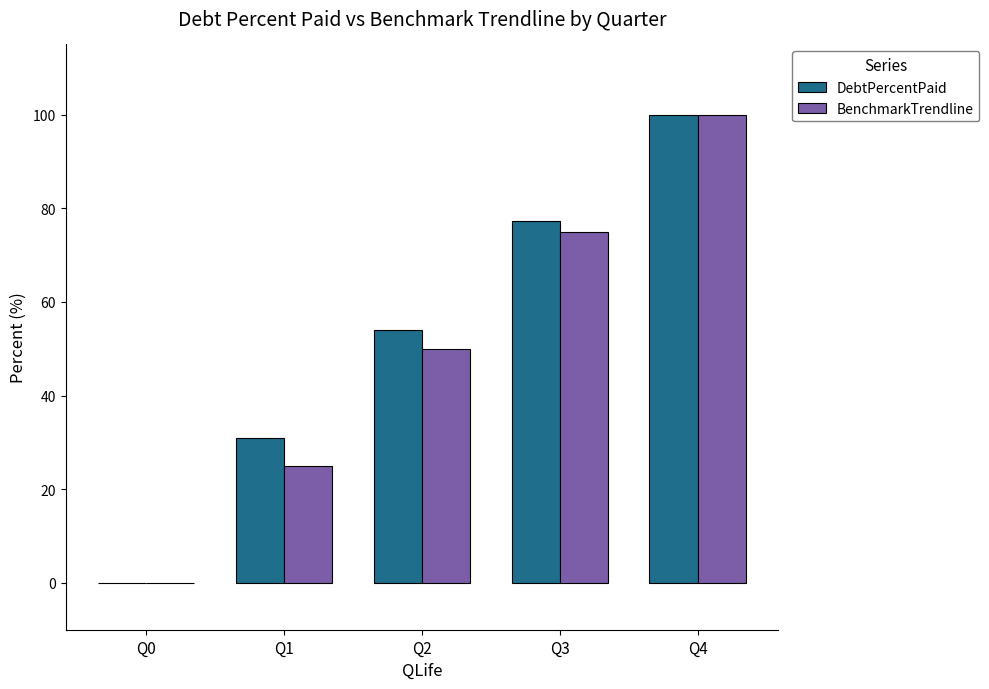

What are all the series names shown in the legend?

DebtPercentPaid, BenchmarkTrendline